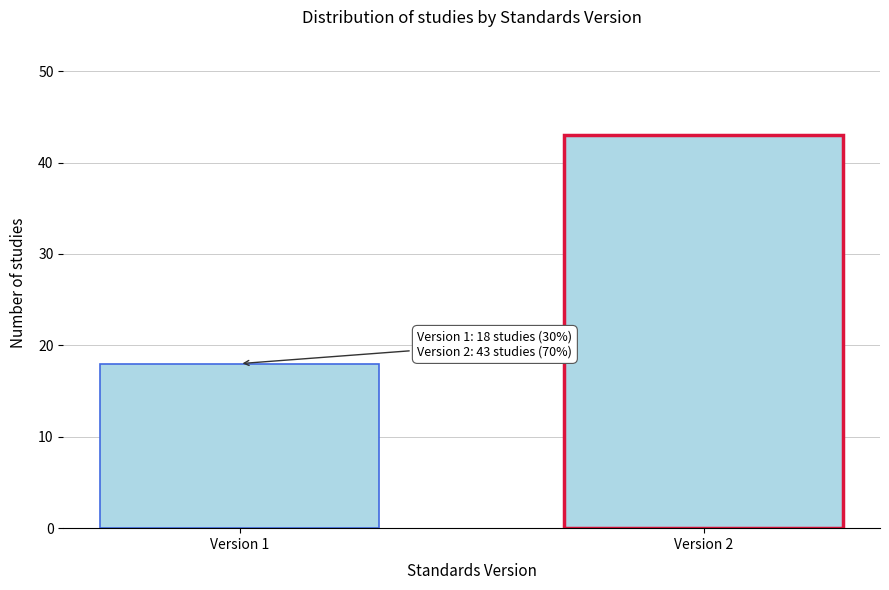

Reading left to right, extract all data points from this chart.

Version 1=18	Version 2=43